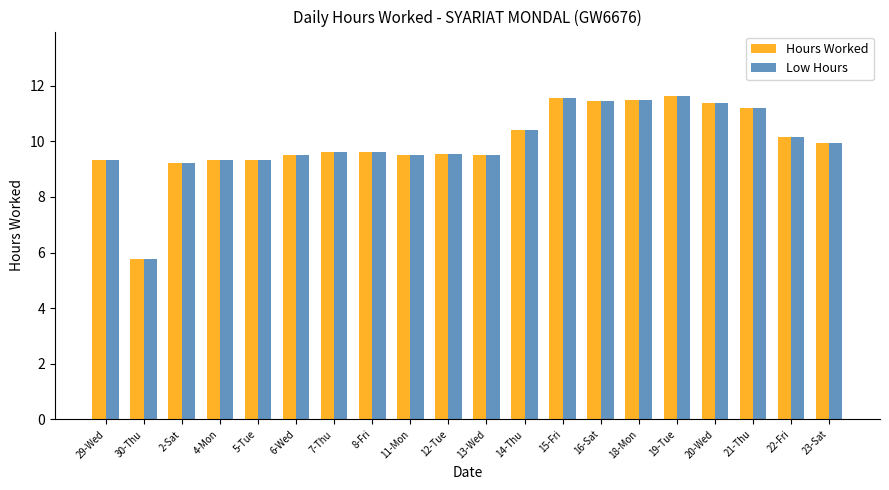

What is the difference between the Hours Worked values at 12-Tue and 14-Thu?

0.9